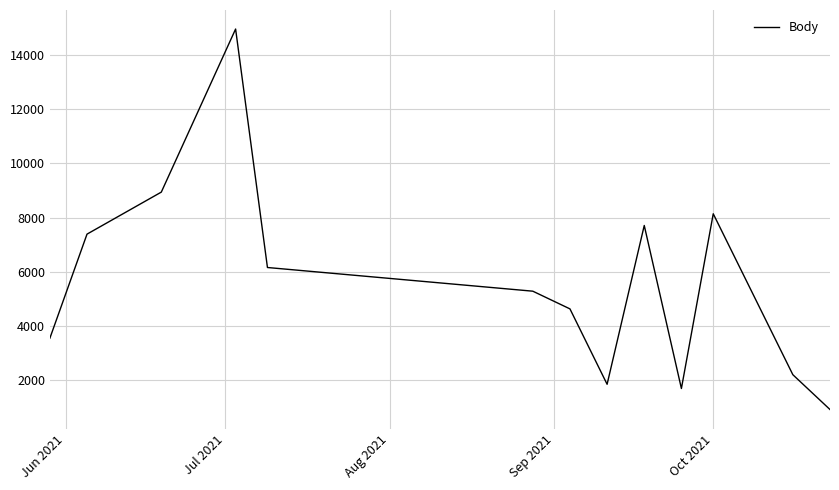

What is the difference between the maximum and minimum values?

14060